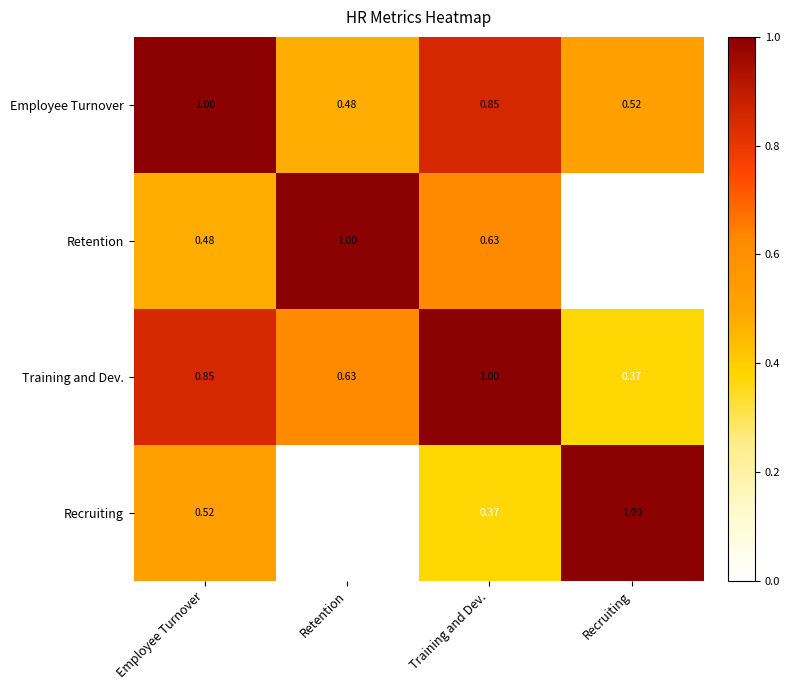

At Training and Dev., list the series in order from largest to smallest.

Training and Dev., Employee Turnover, Retention, Recruiting